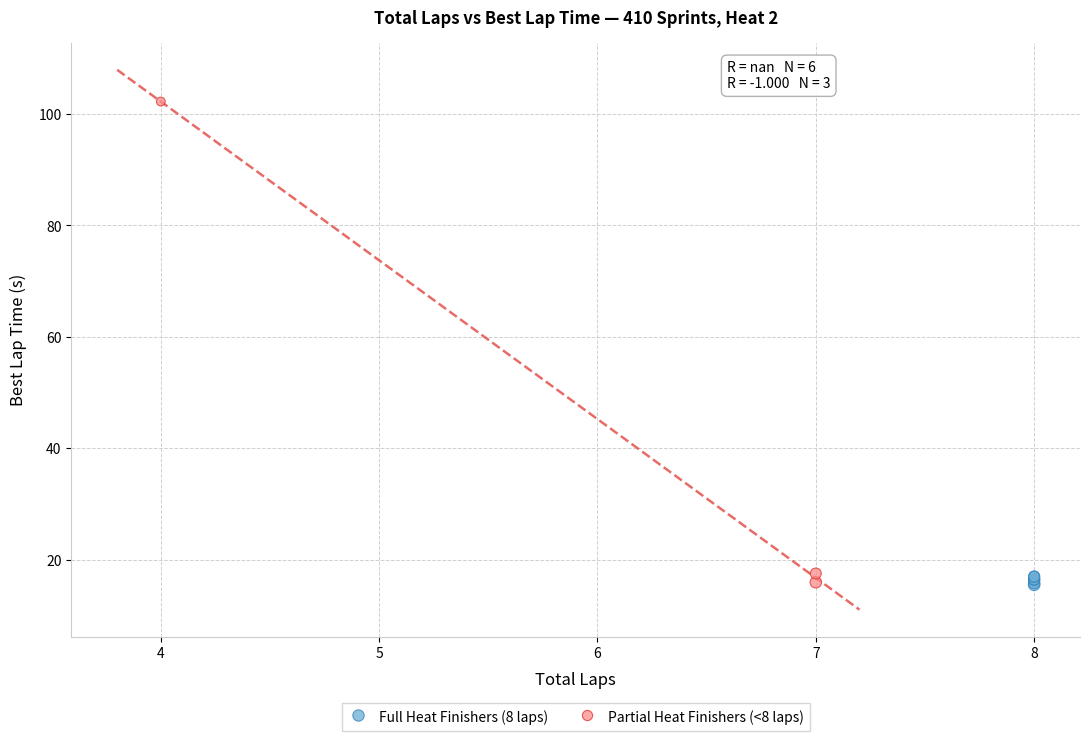

Which series reaches the maximum Y coordinate?

Partial Heat Finishers (<8 laps)